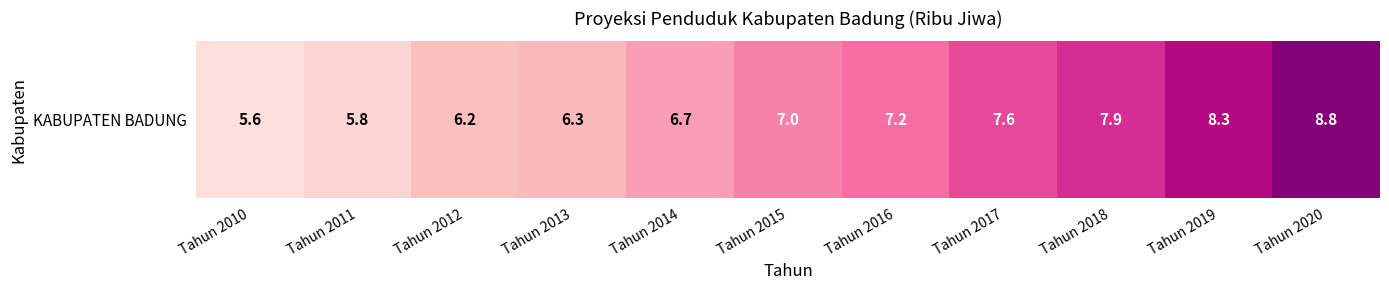

How many distinct data groups are displayed?

1